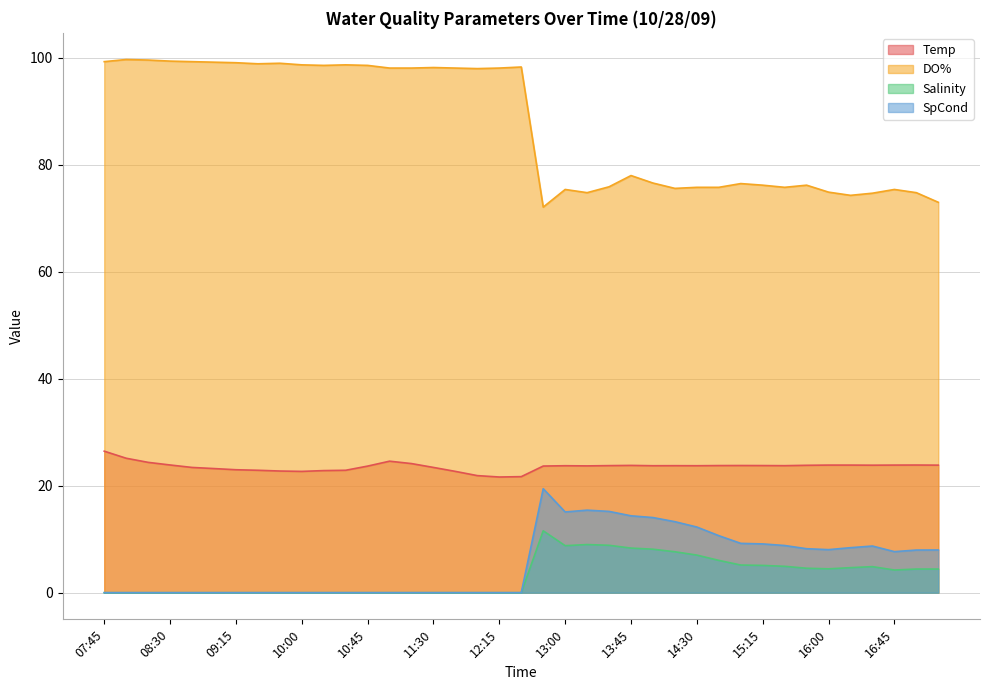

What is the value of the Temp point at the 38th from the left?

23.9